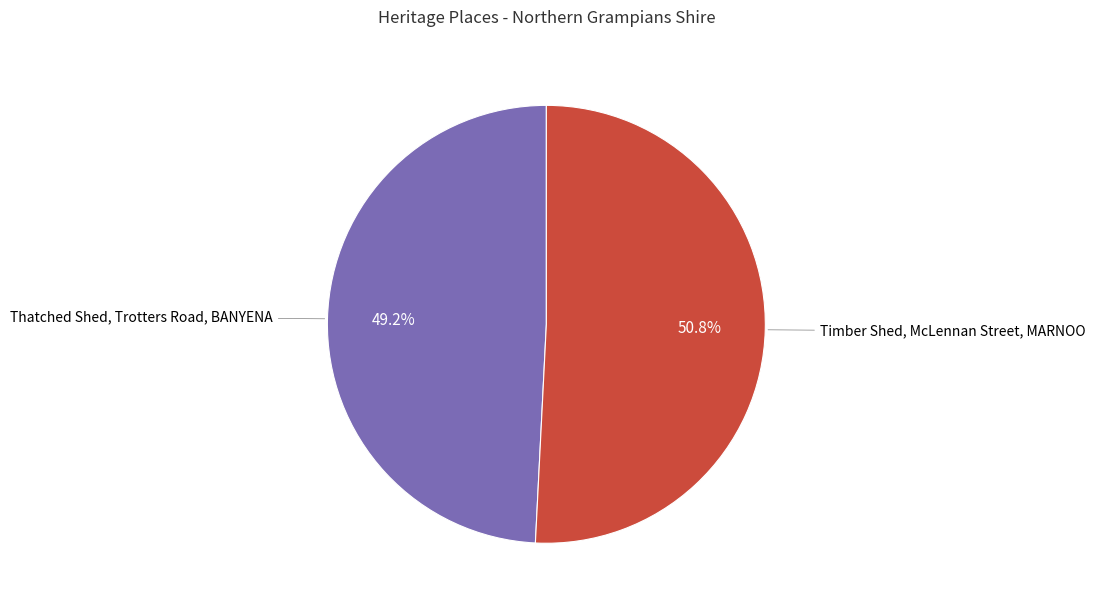

What is the smallest slice in the pie chart?

Thatched Shed, Trotters Road, BANYENA